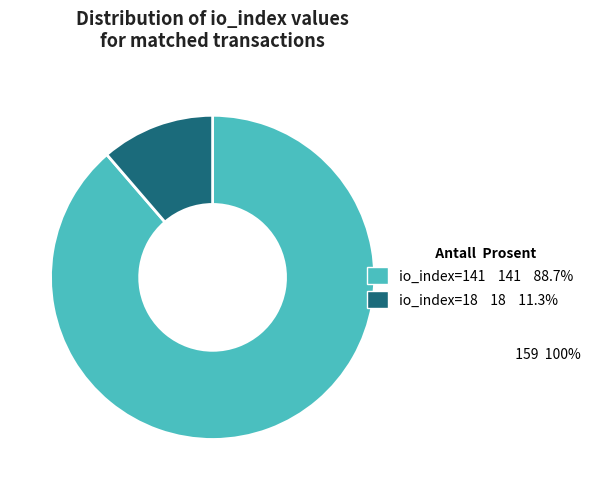

Rank the categories by value from highest to lowest.

io_index=141, io_index=18